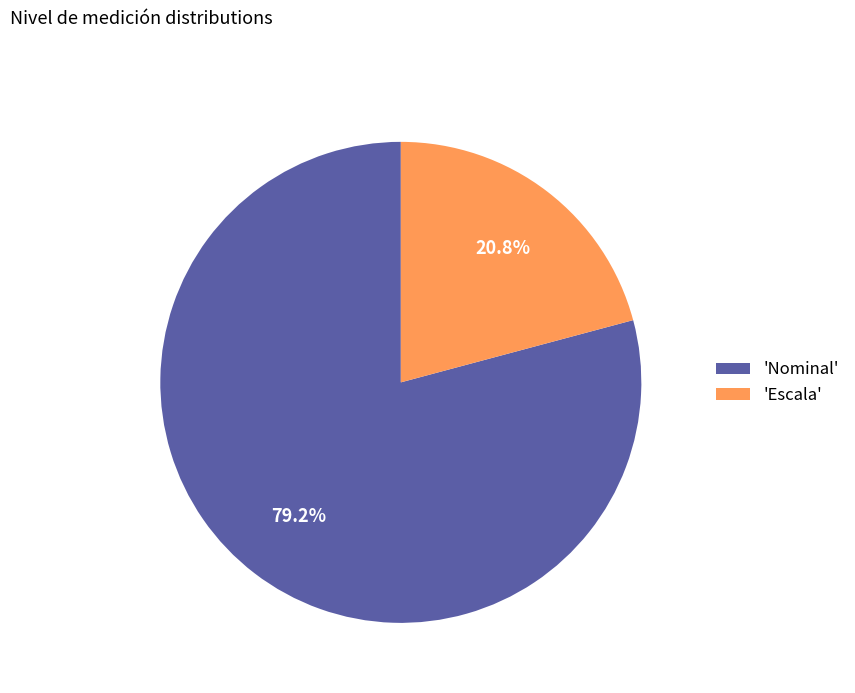

Rank the categories by value from lowest to highest.

'Escala', 'Nominal'